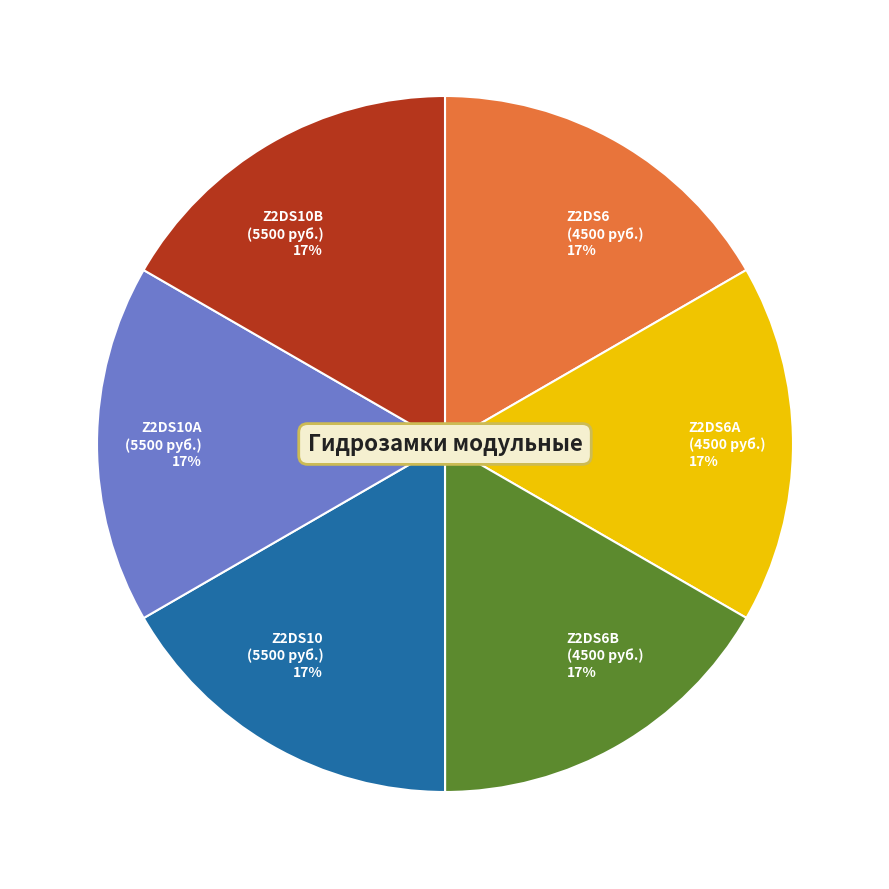

Is there any slice that represents more than half of the pie?

No